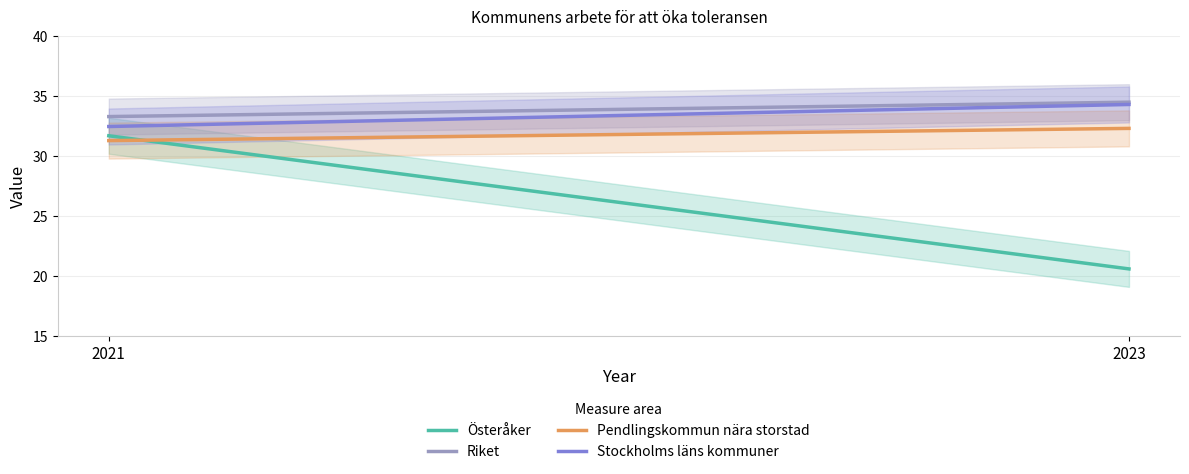

Reading left to right, list all the values displayed in this chart.

Österåker: 31.7	20.6
Riket: 33.3	34.5
Pendlingskommun nära storstad: 31.3	32.3
Stockholms läns kommuner: 32.5	34.3